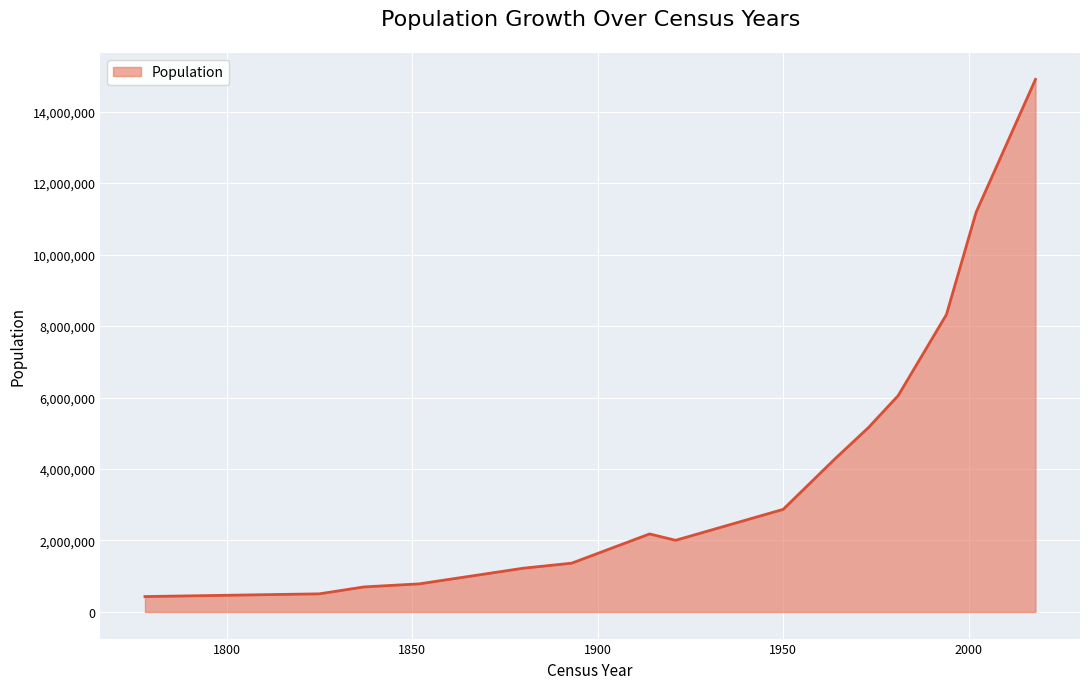

What is the maximum value shown in the chart?

14901286